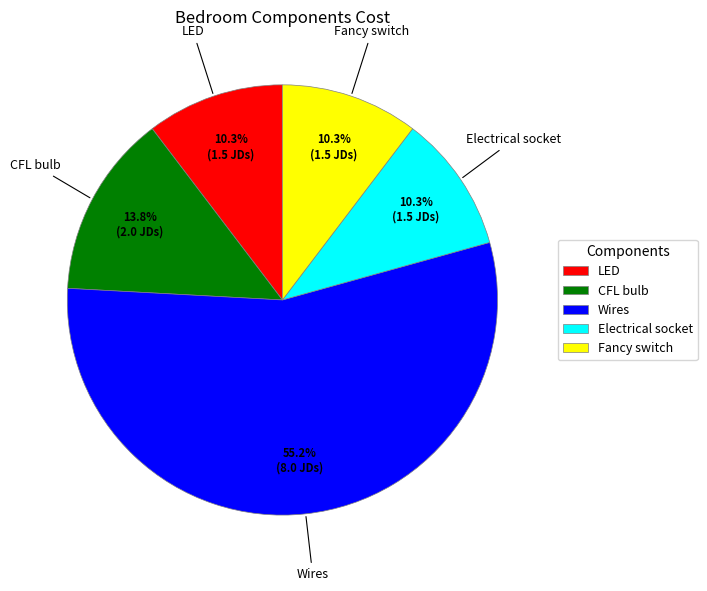

Does CFL bulb represent more than half of the total?

No